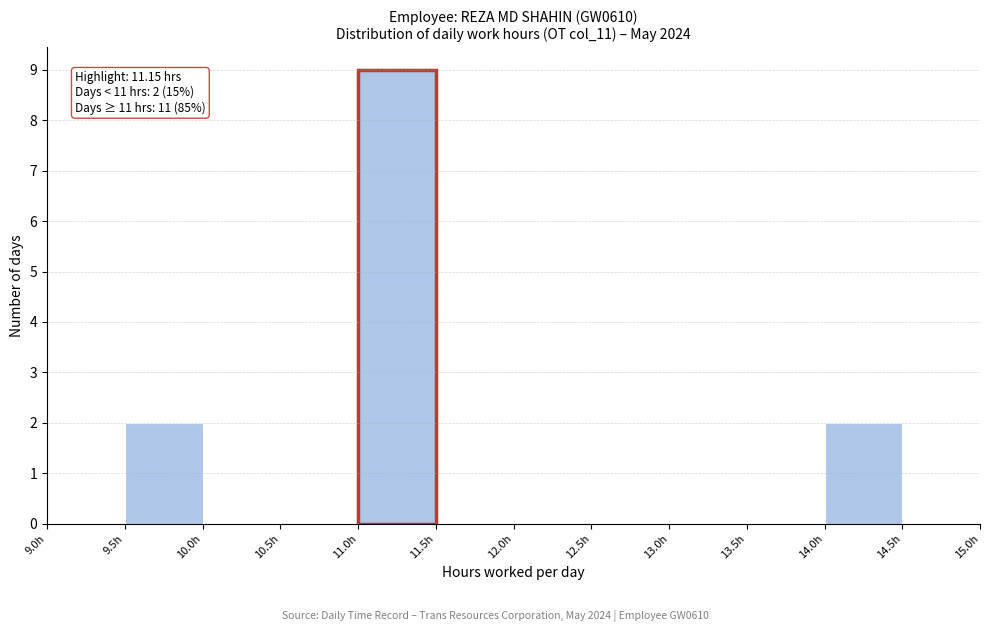

Which range on the x-axis has the tallest bar?

11.0 to 11.5